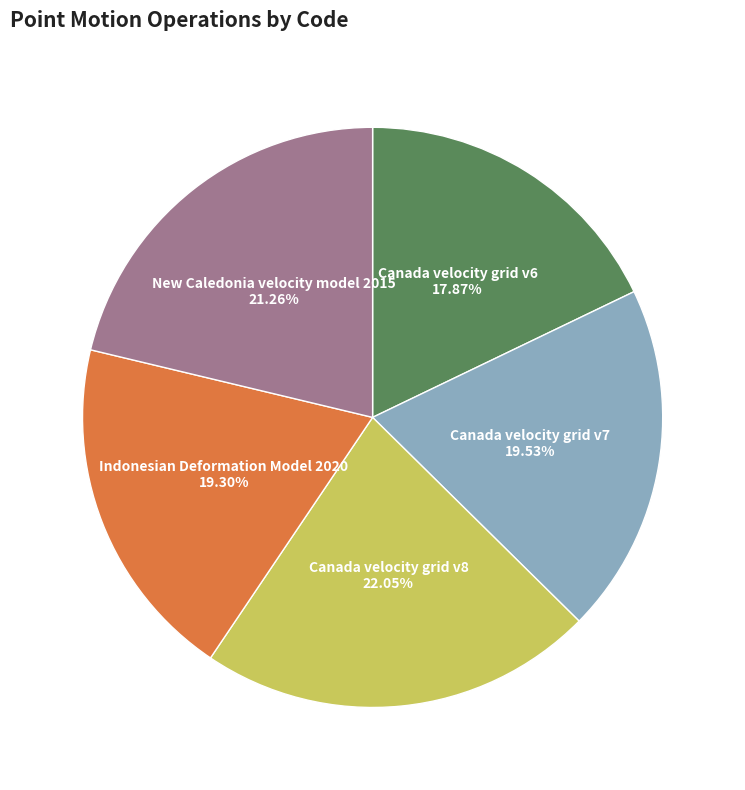

Approximately how many times larger is the value at New Caledonia velocity model 2015 compared to Canada velocity grid v7?

1.1